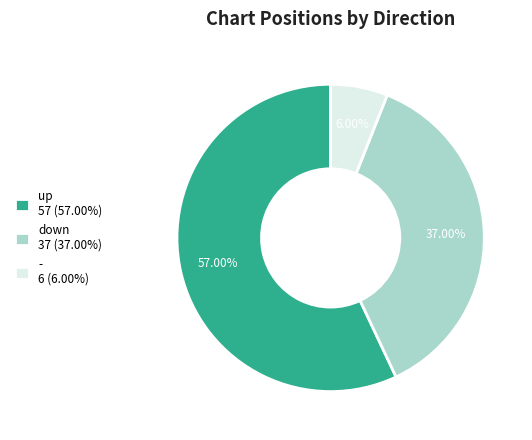

What is the largest slice in the pie chart?

up